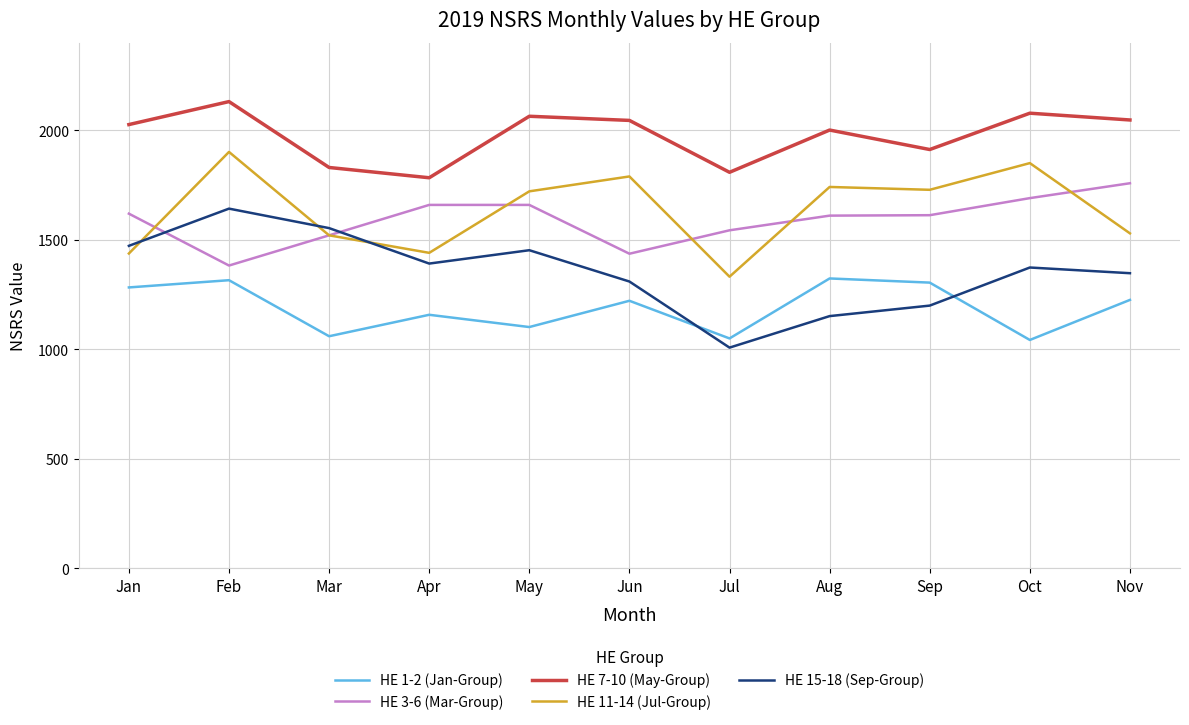

What is the average value of the HE 11-14 (Jul-Group) series?

1636